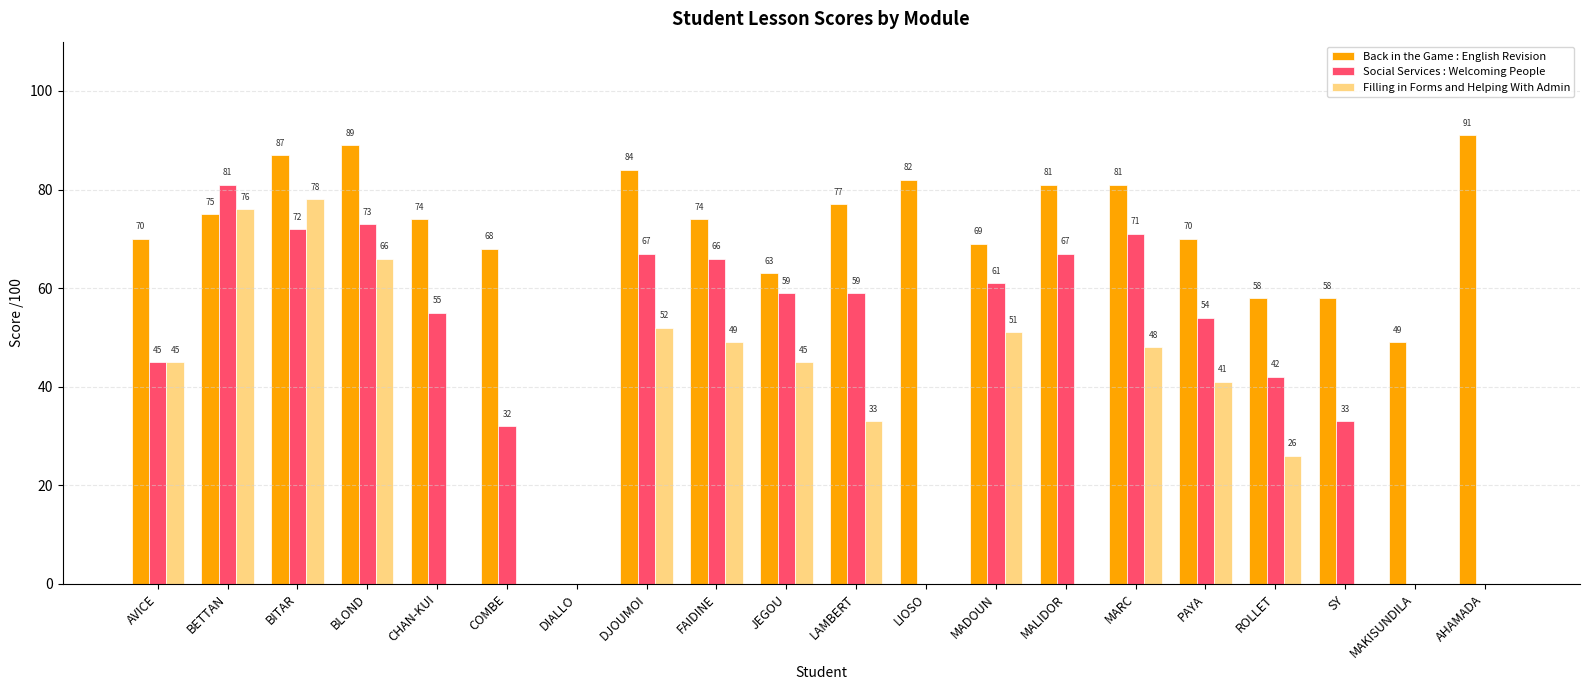

At which category is the sum across all series the highest?

BITAR